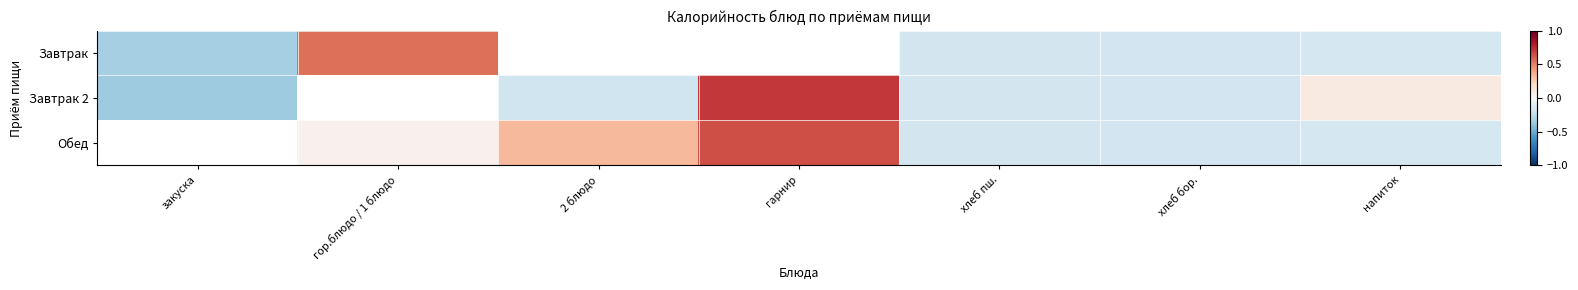

The value of Обед at гарнир is 0.4. True or false?

False